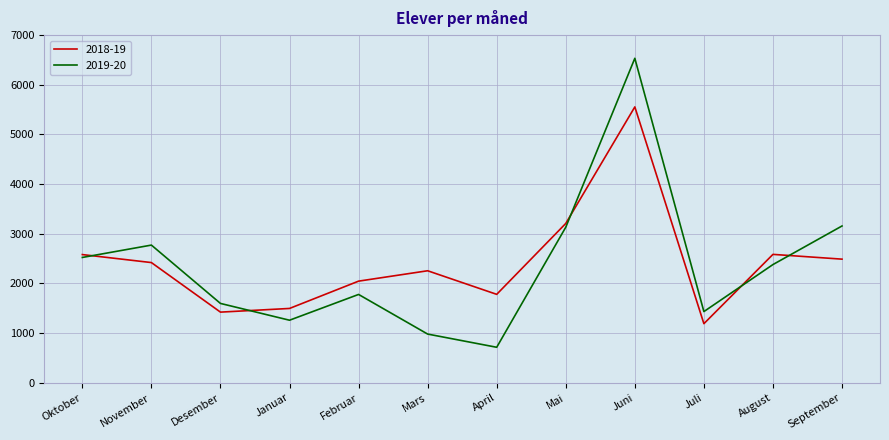

True or false: 2019-20 has more than 2 points higher than both neighbors.

True